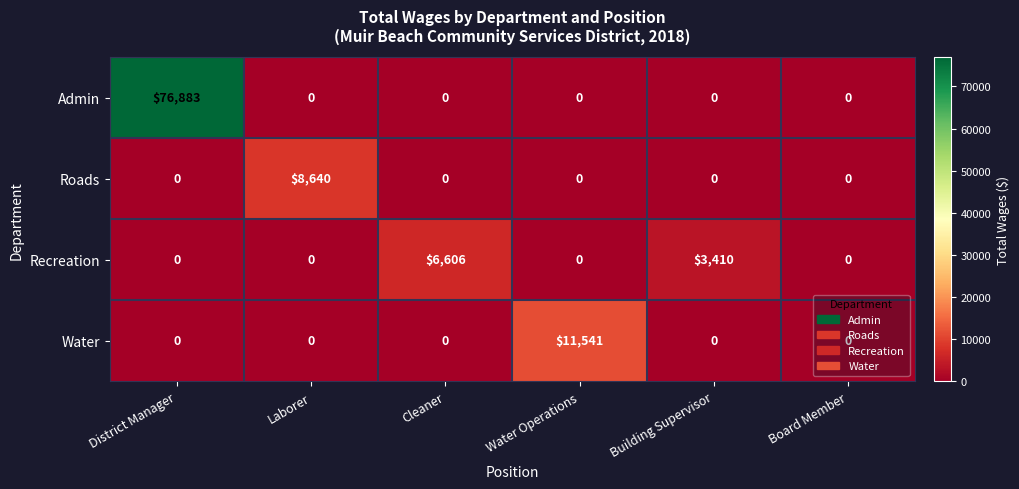

The Roads series shows 5134 at District Manager. True or false?

False